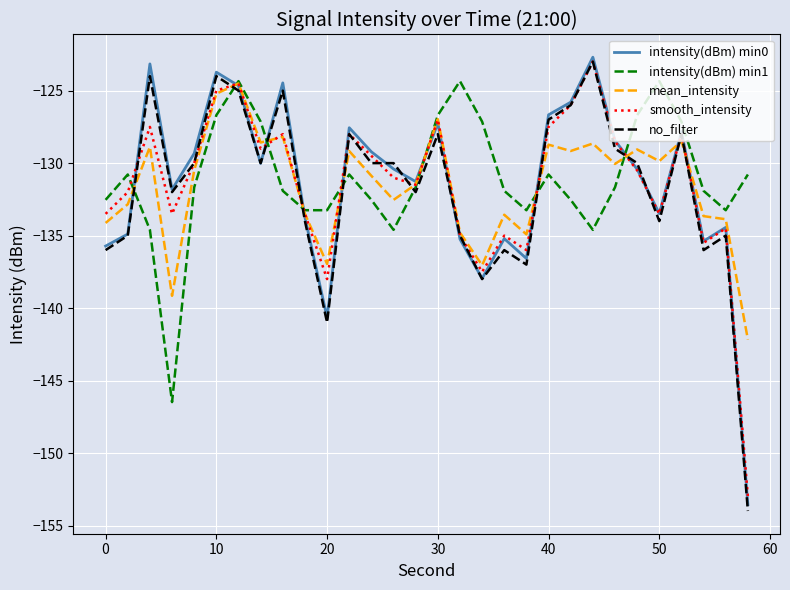

What is the lowest value of the intensity(dBm) min0 series?

-153.6